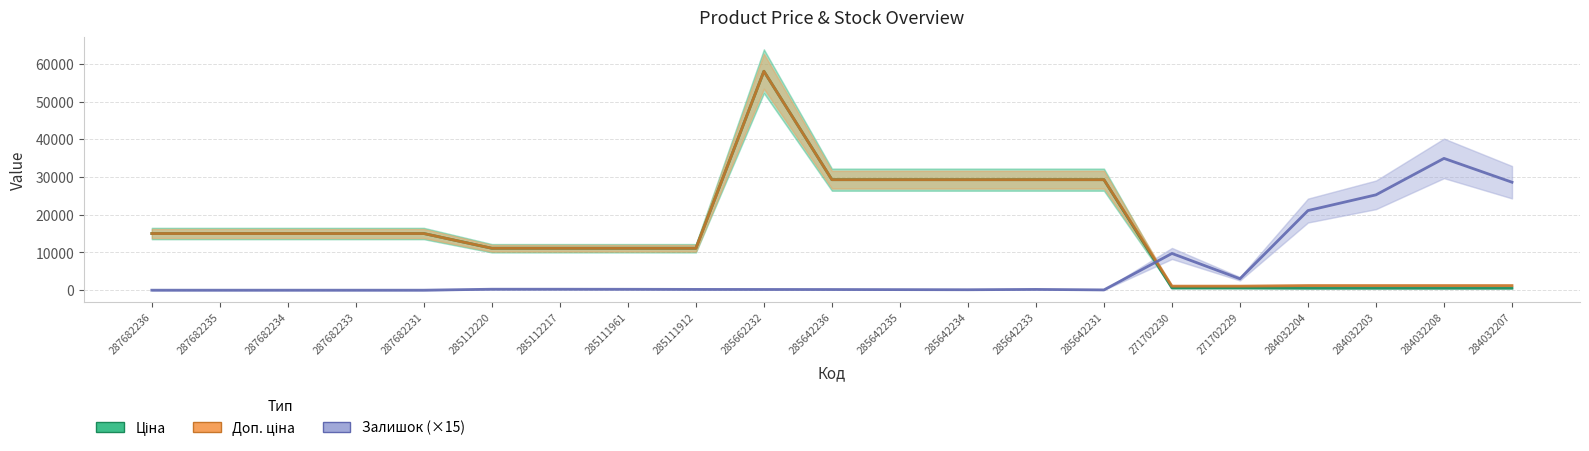

Between 287682236 and 285642235, which series saw the biggest shift?

Ціна